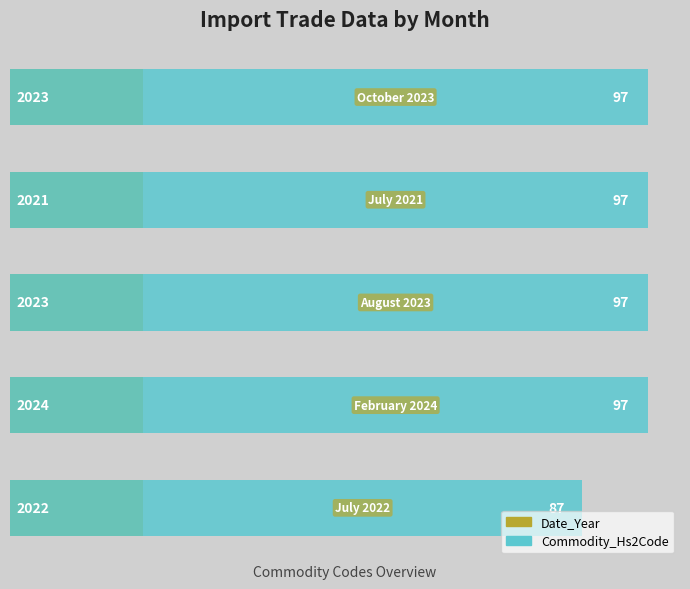

How many distinct data groups are displayed?

2